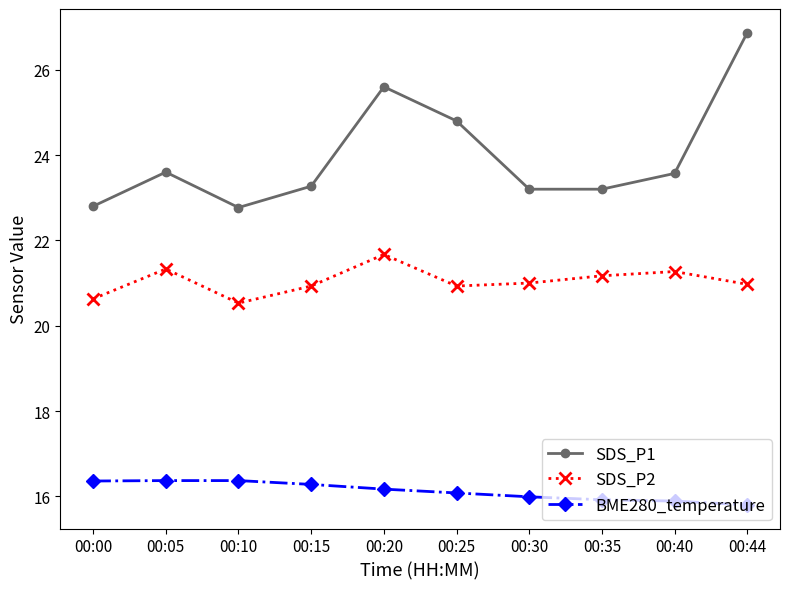

What is the minimum value for BME280_temperature?

15.8